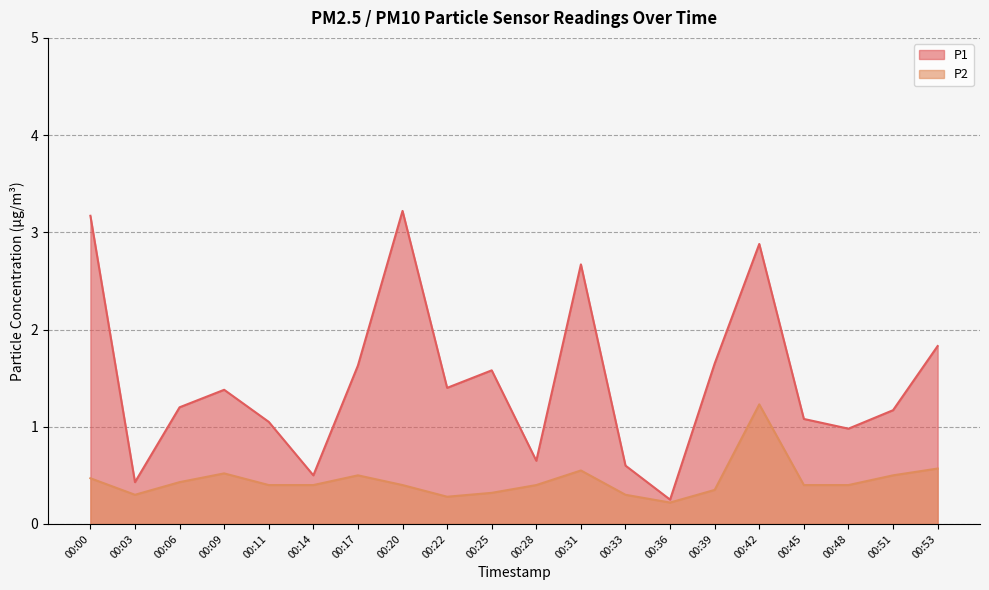

What is the difference between the maximum and minimum values in the P2 series?

1.0